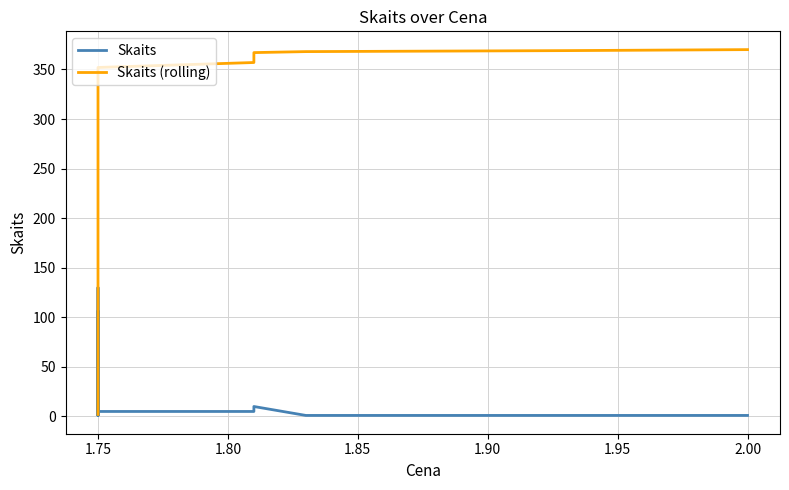

How many distinct data groups are displayed?

2